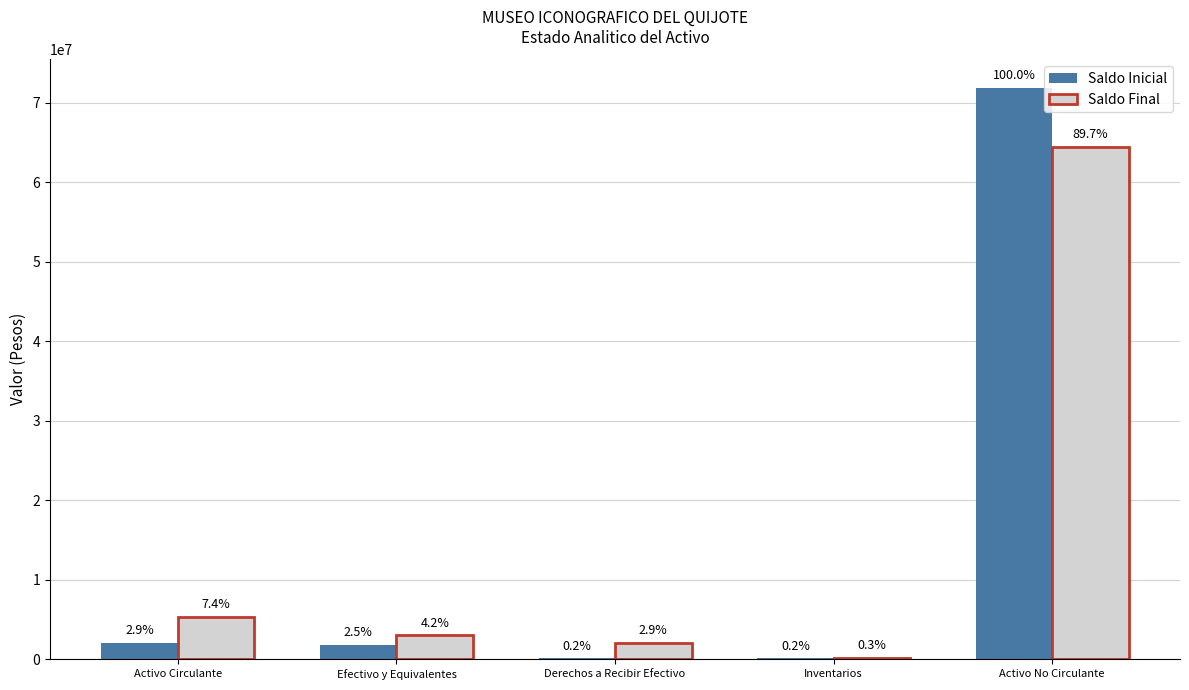

Are the bars horizontal?

No